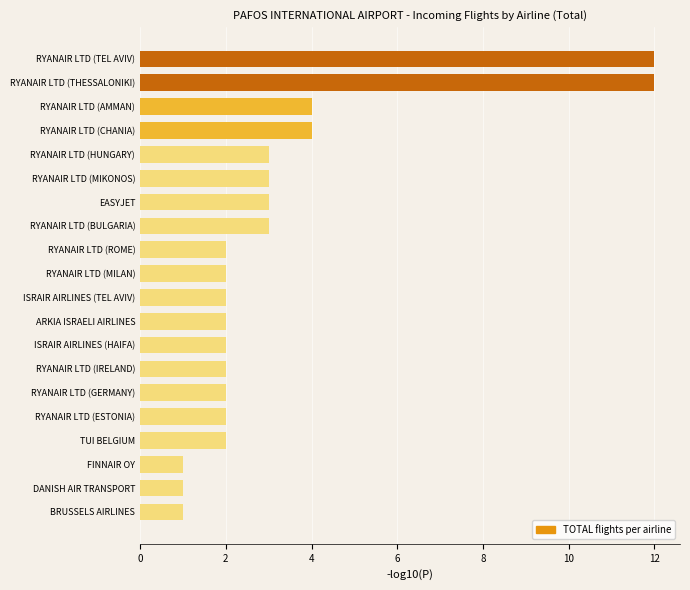

What is the difference between the maximum and minimum values?

11